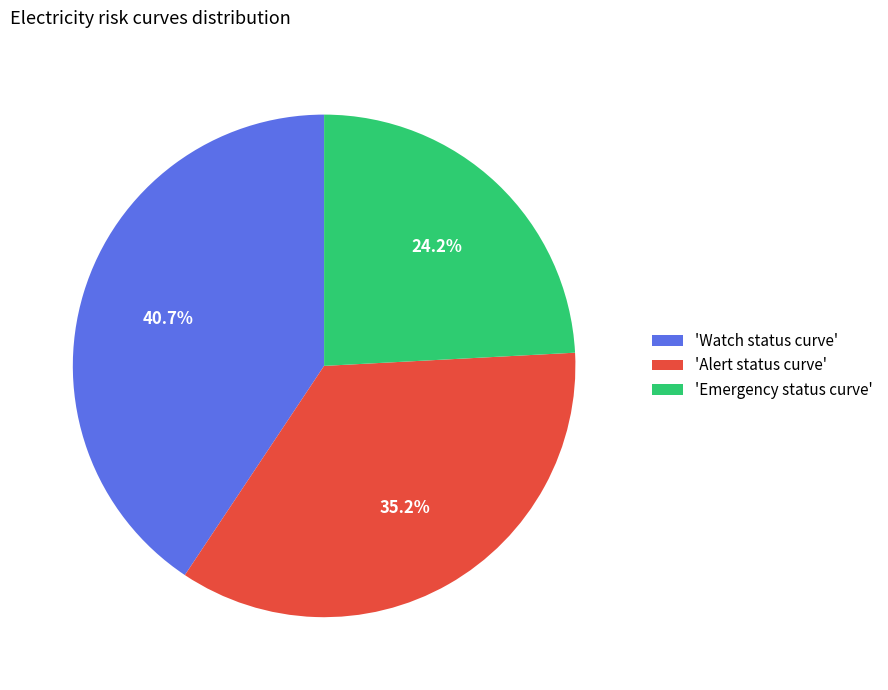

Is the sum of 'Alert status curve' and 'Emergency status curve' greater than half?

Yes